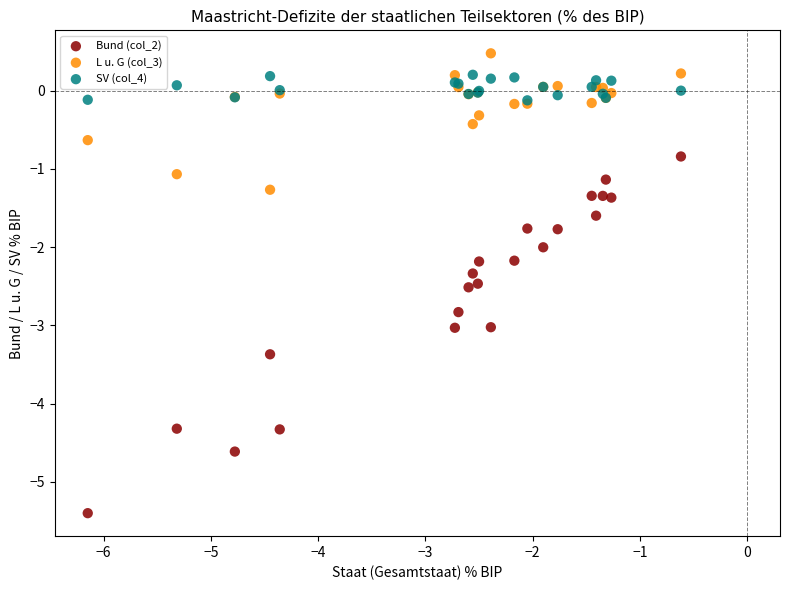

Which series has the widest spread of Y values?

Bund (col_2)